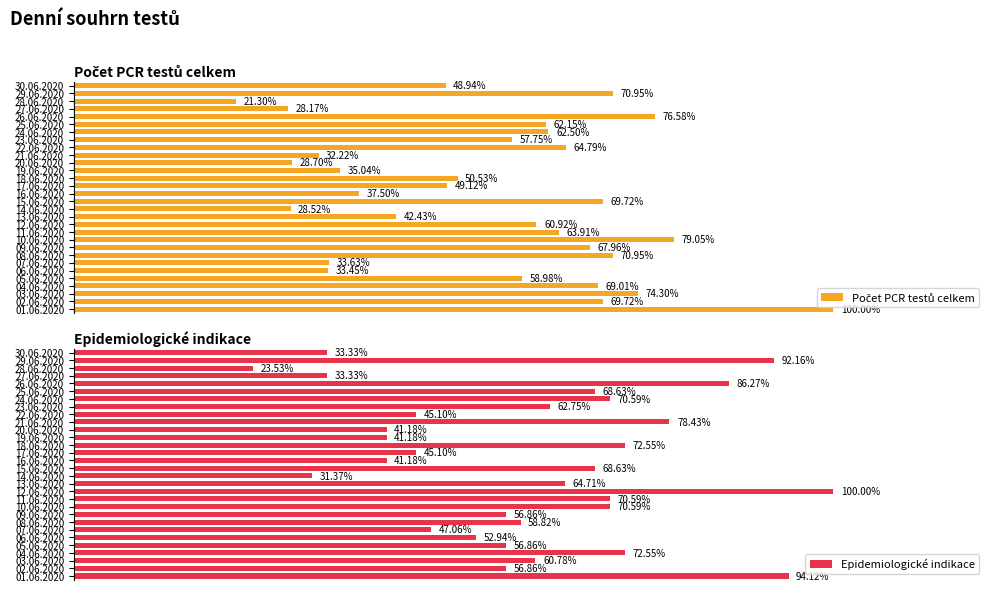

At 19.06.2020, list the series in order from largest to smallest.

Epidemiologické indikace, Počet PCR testů celkem